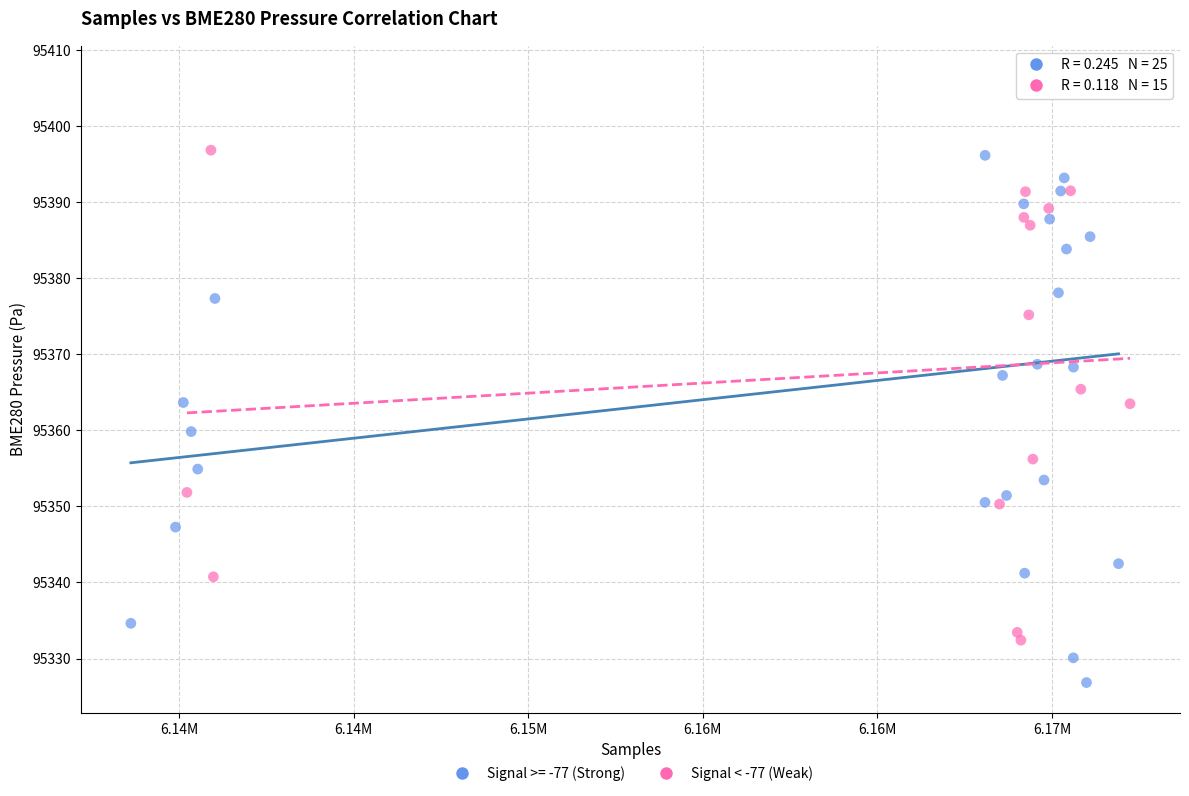

Which series reaches the maximum Y coordinate?

Signal >= -77 (Strong)